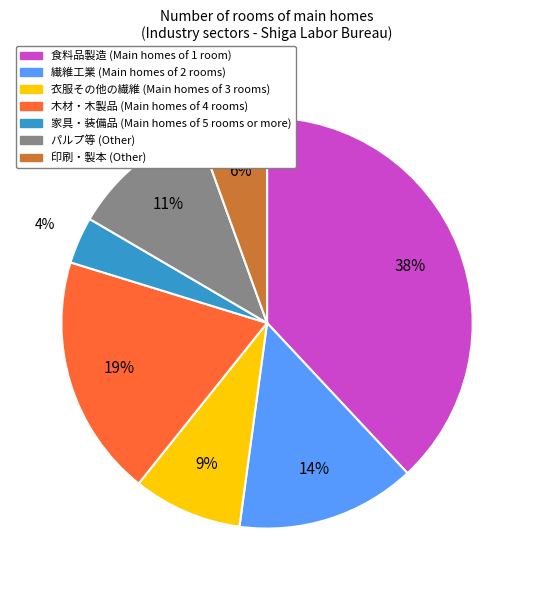

Is there any slice that represents more than half of the pie?

No